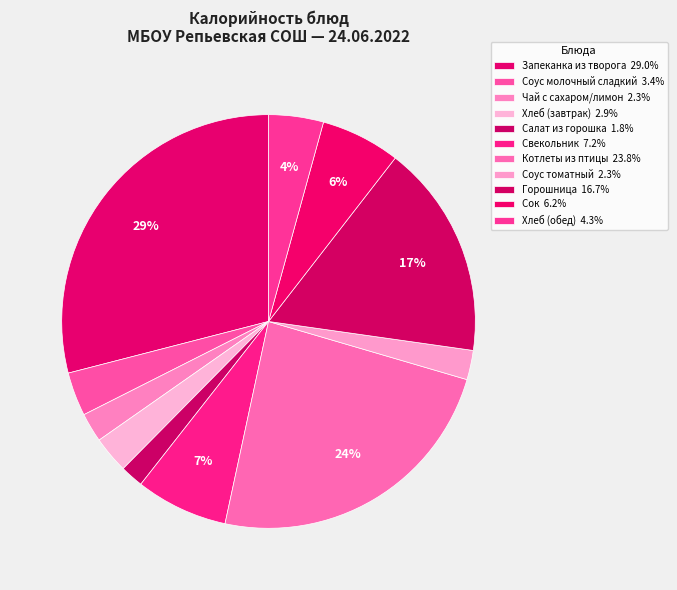

What is the largest slice in the pie chart?

Запеканка из творога